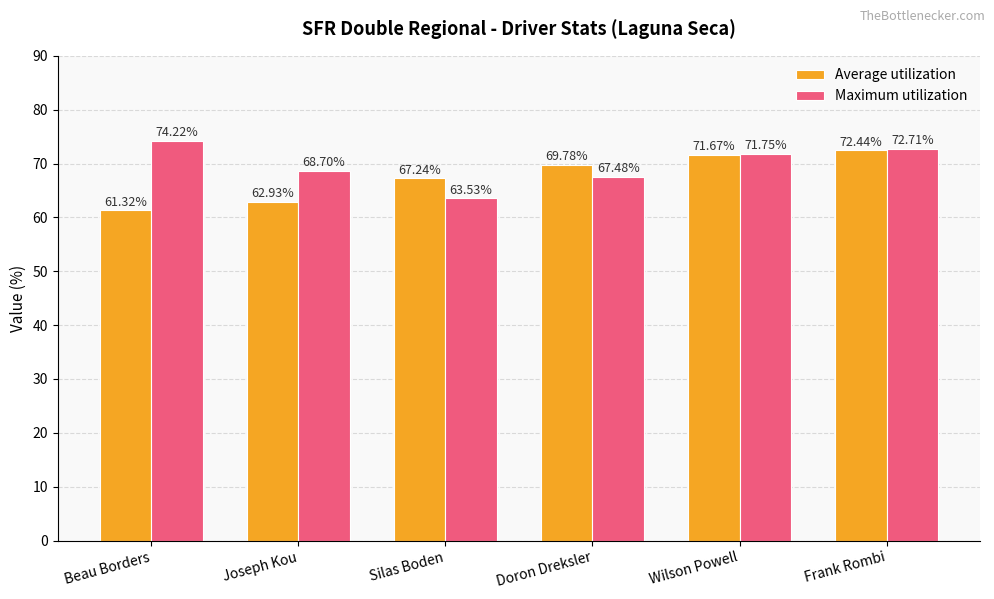

How many groups of bars are there?

6